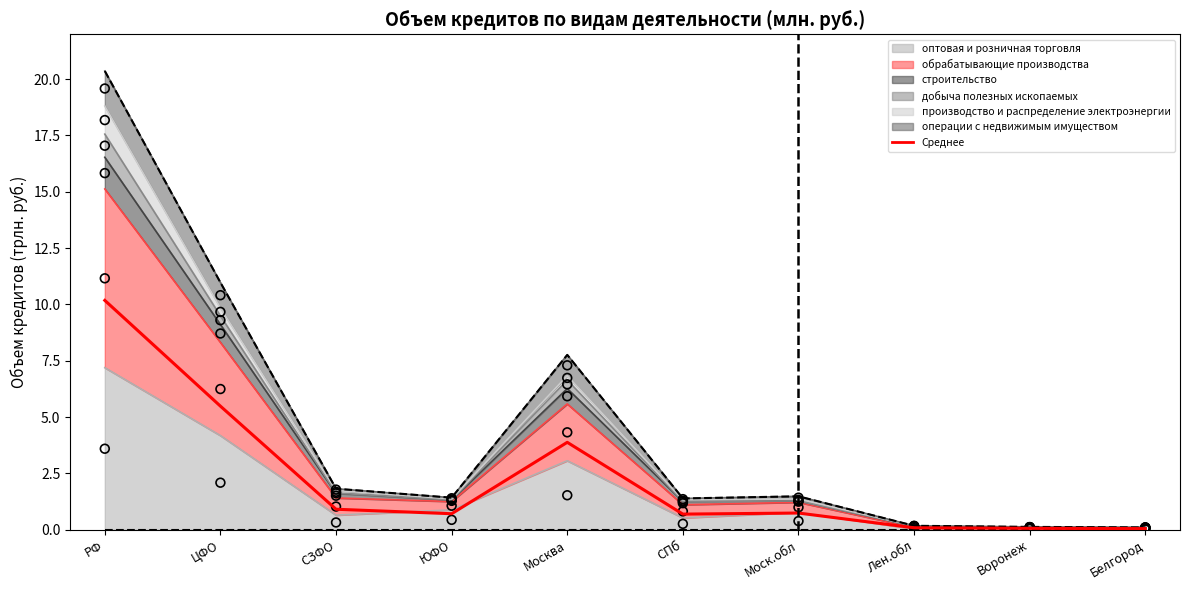

Between ЮФО and Белгород, which is larger?

ЮФО